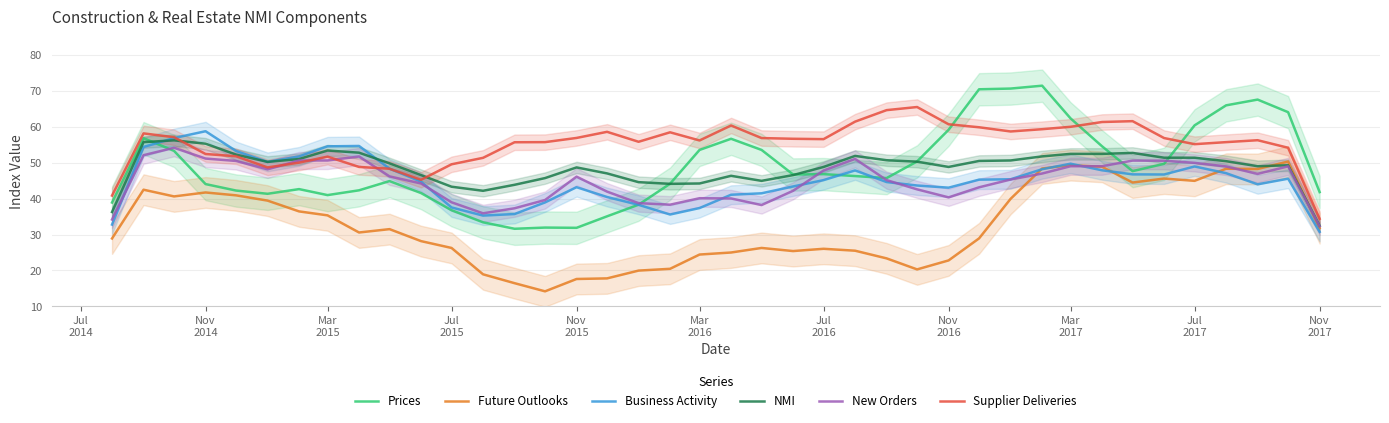

What is the difference between the second highest and second lowest values in the New Orders series?

17.9